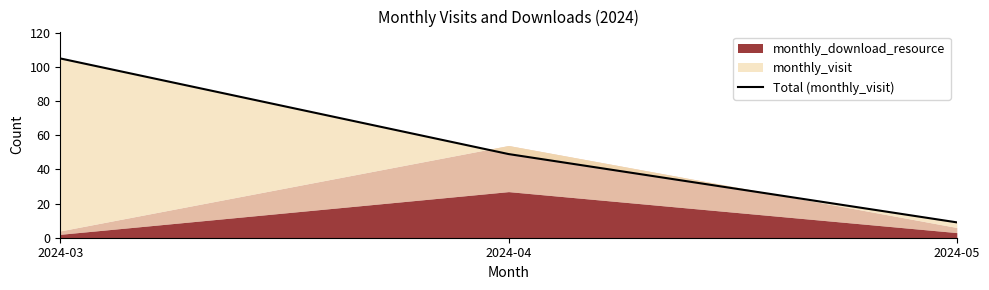

Does the chart display data point markers on the line(s)?

No